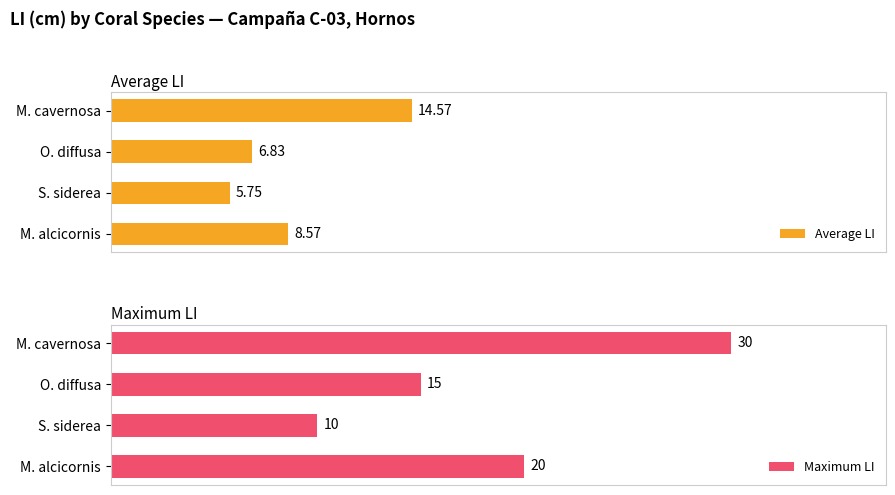

Reading left to right, extract all data points from this chart.

Average LI: 14.6	6.8	5.8	8.6
Maximum LI: 30.0	15.0	10.0	20.0